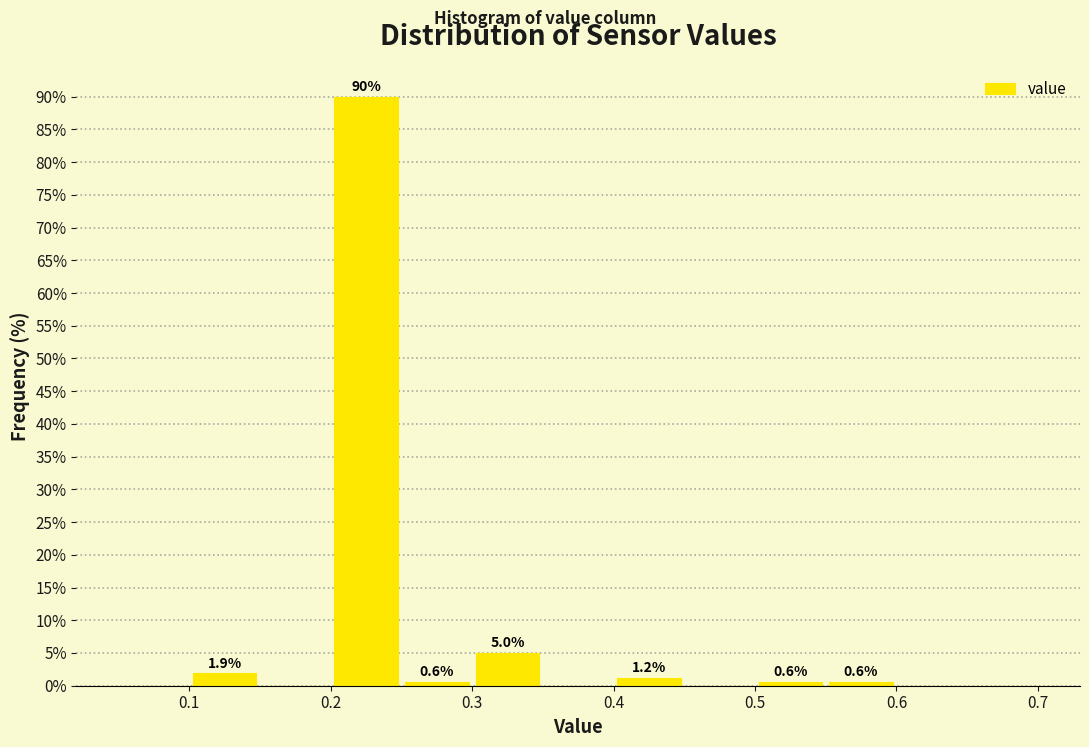

Over which range of the x-axis is the bar tallest?

0.20 to 0.25